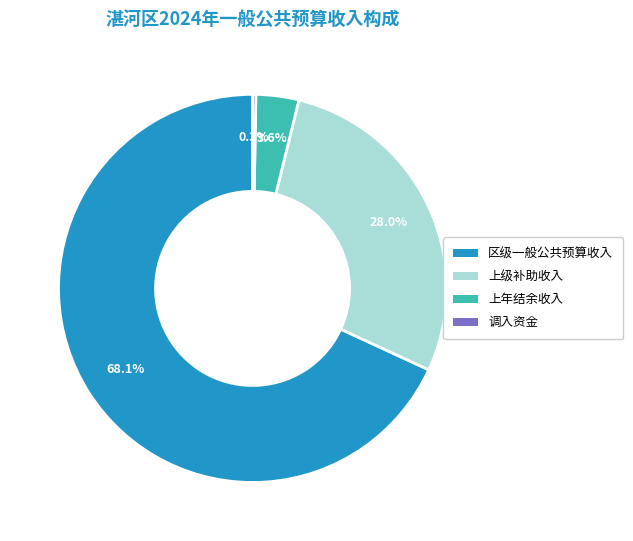

What percentage is the 区级一般公共预算收入 slice, to the nearest percent?

68%